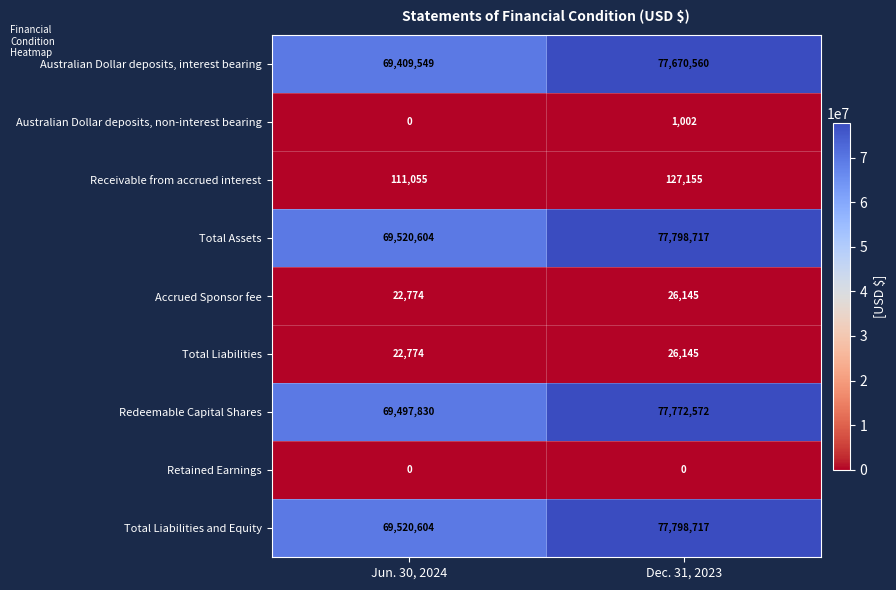

What is the sum of all Redeemable Capital Shares values?

147270402